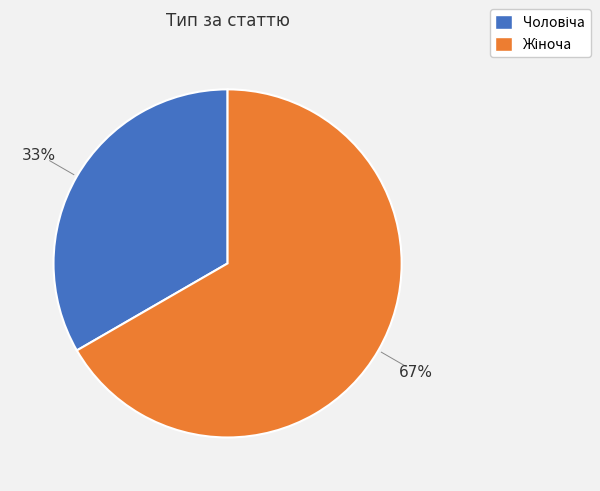

To the nearest percent, what is the average slice percentage?

50%